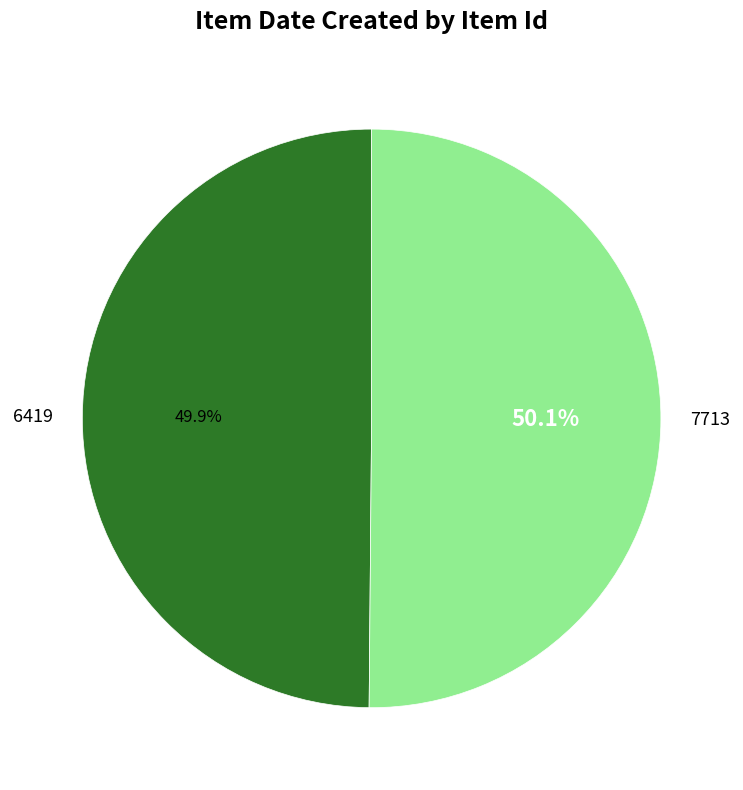

How many slices are in this pie chart?

2